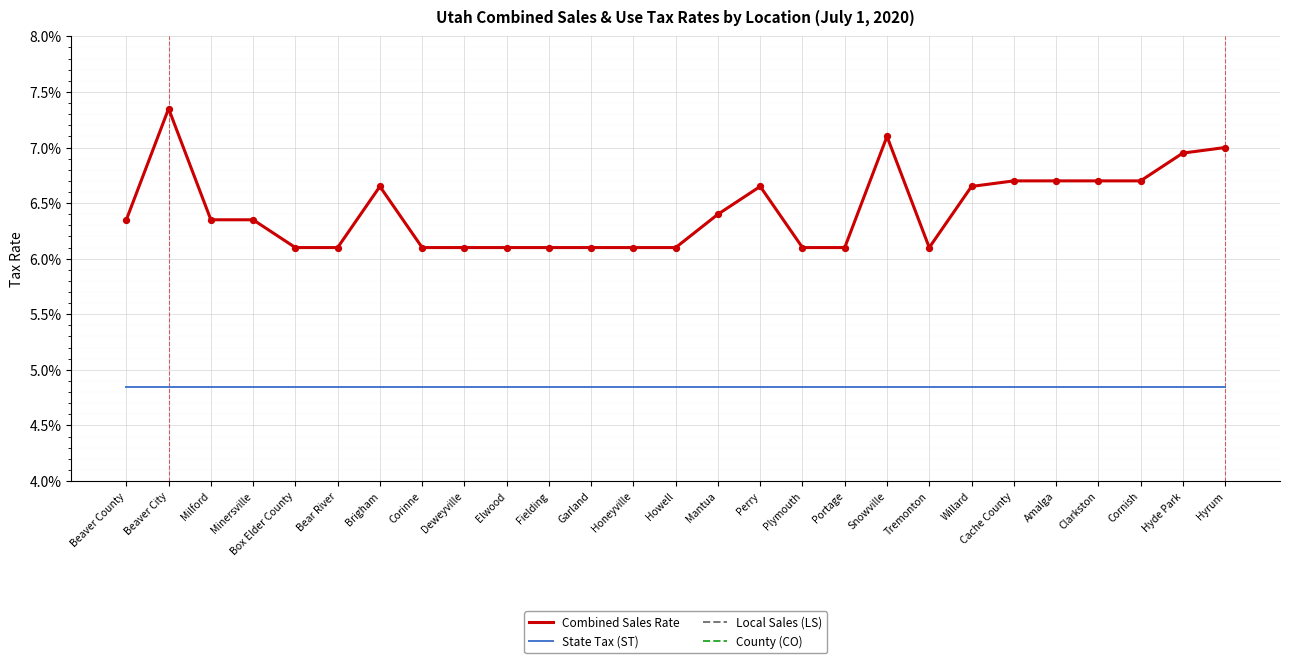

Which series has the largest Y range (max minus min)?

Combined Sales Rate